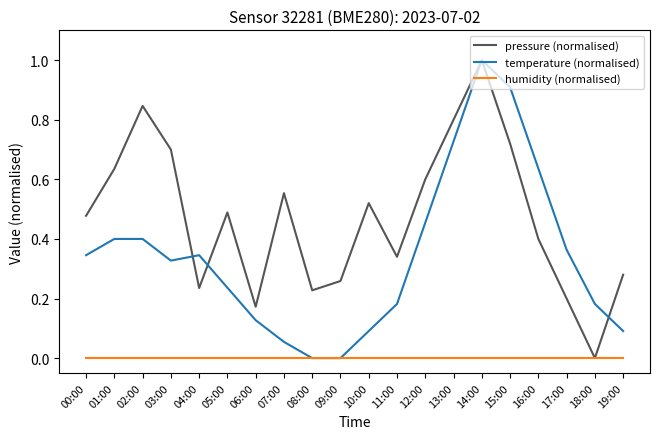

Rank the series by their average value, from highest to lowest.

pressure (normalised), temperature (normalised), humidity (normalised)